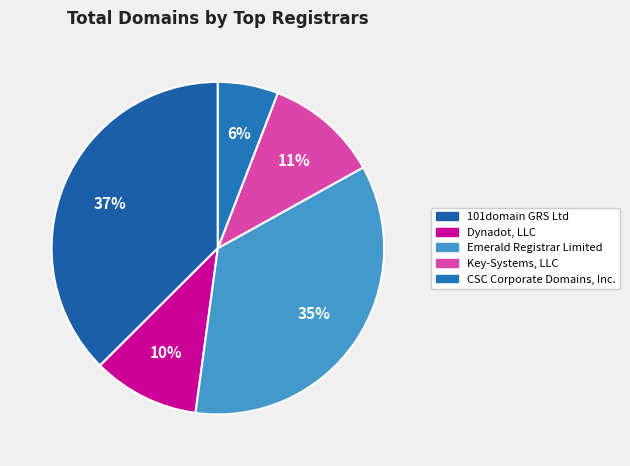

What is the largest slice in the pie chart?

101domain GRS Ltd